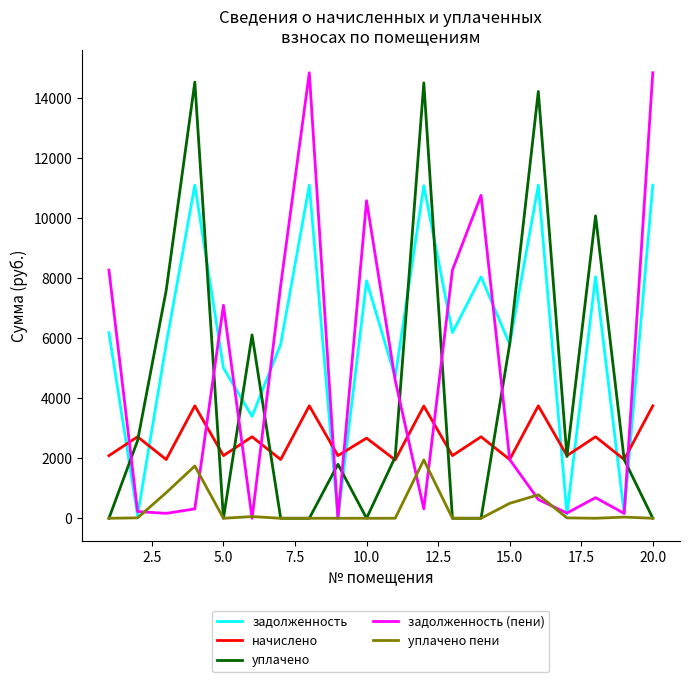

What is the greatest value displayed?

14843.0